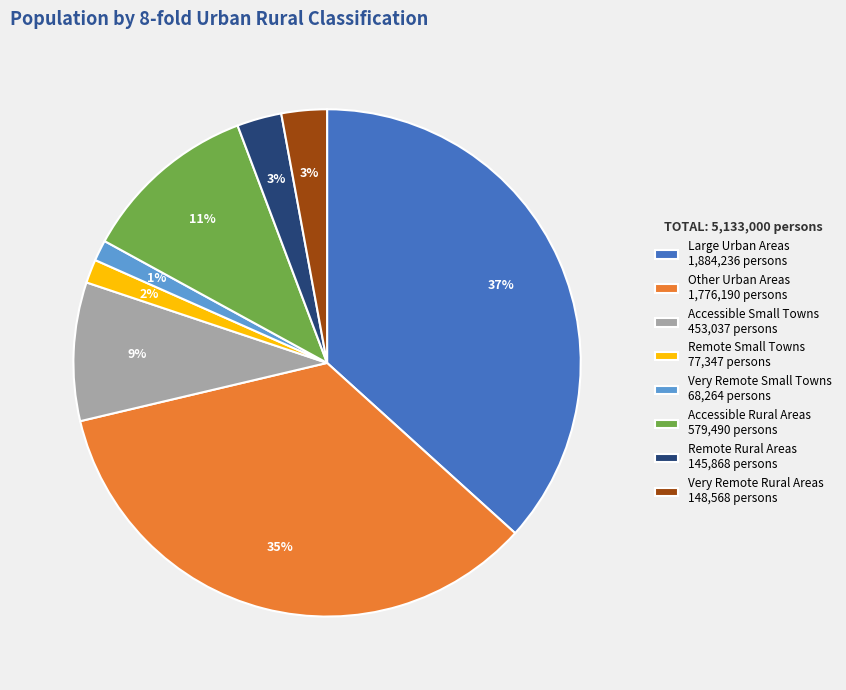

Combined, do Other Urban Areas and Very Remote Rural Areas account for over 50%?

No